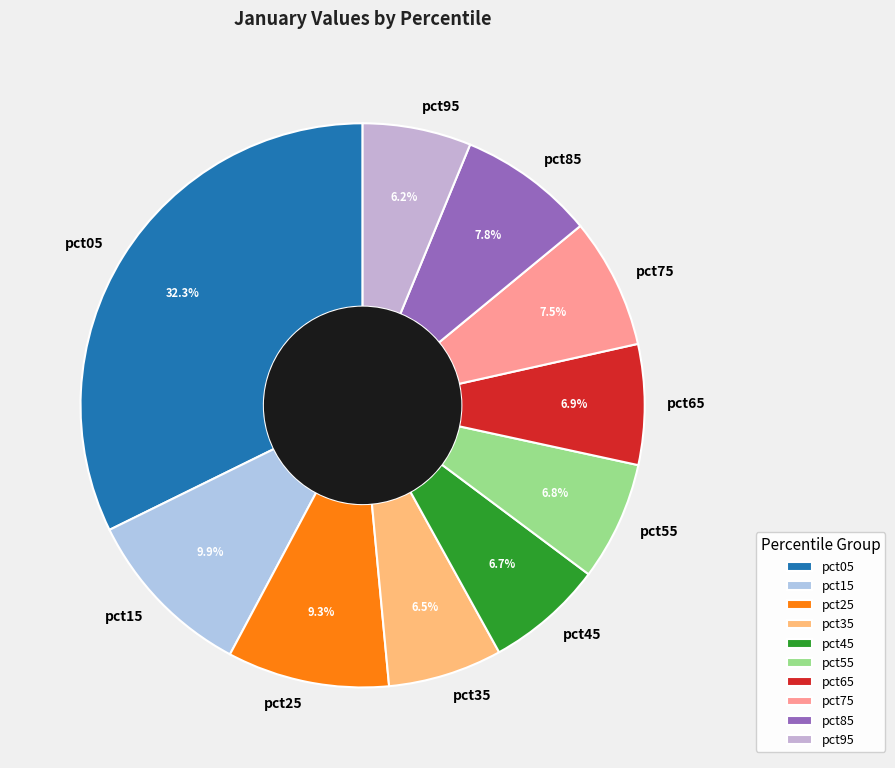

What percentage is the pct15 slice, to the nearest percent?

10%